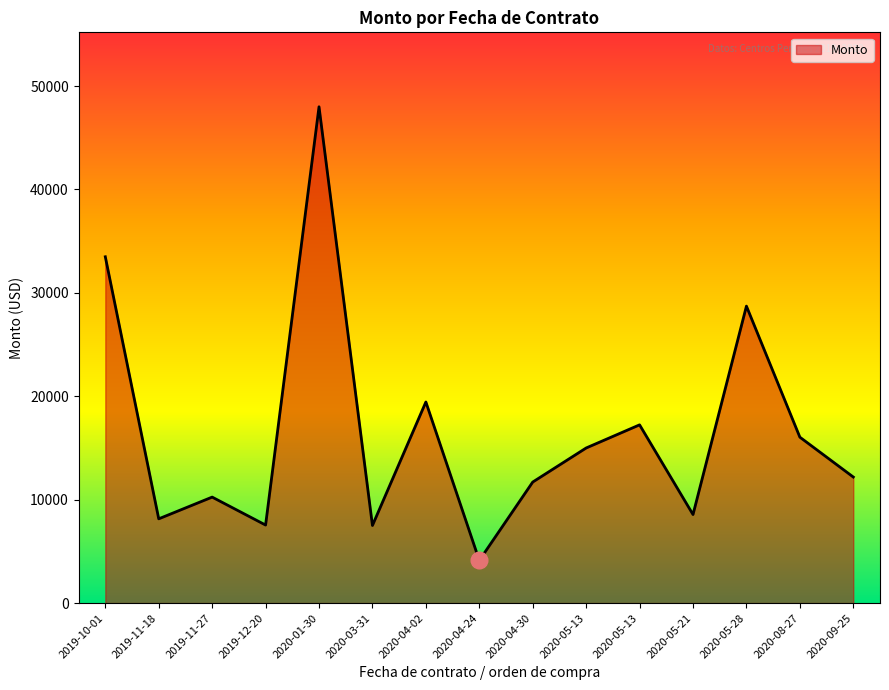

How many lines are shown in the chart?

1